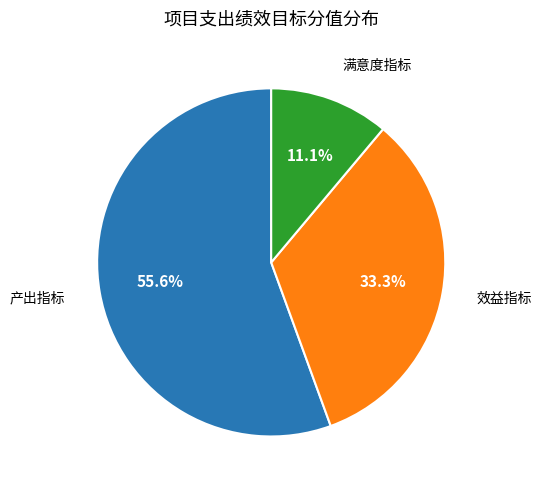

Is there a majority slice in this chart?

Yes